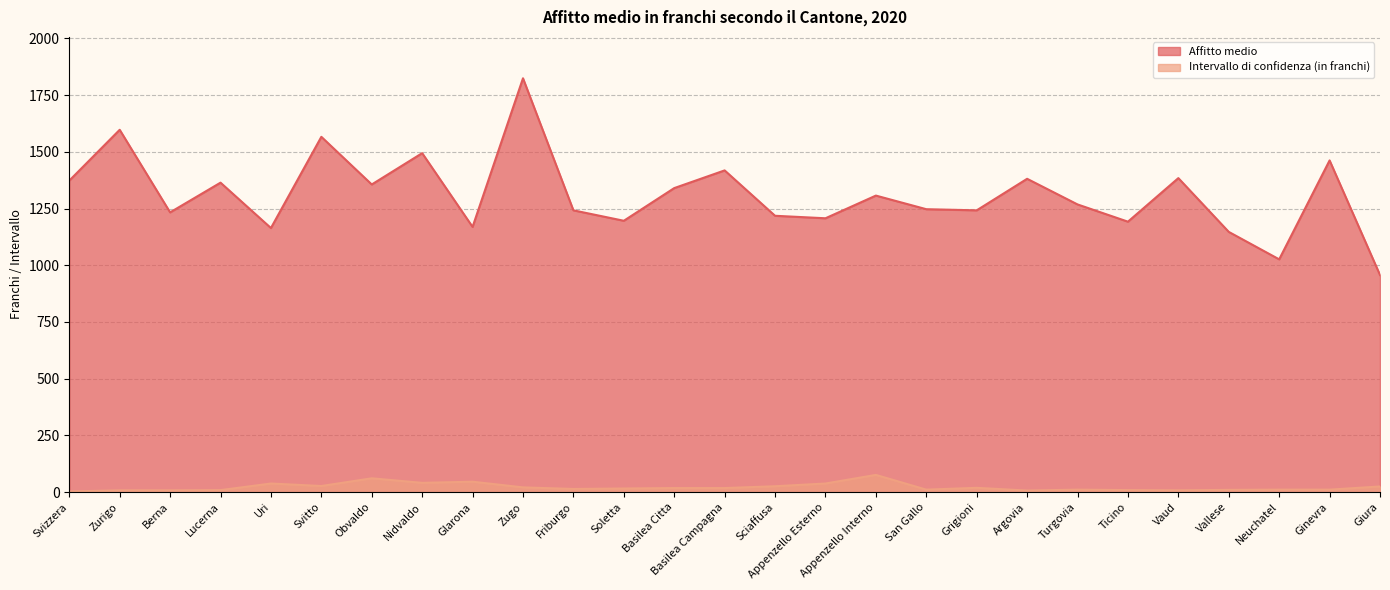

Which has a higher value, Zurigo or Ginevra?

Zurigo